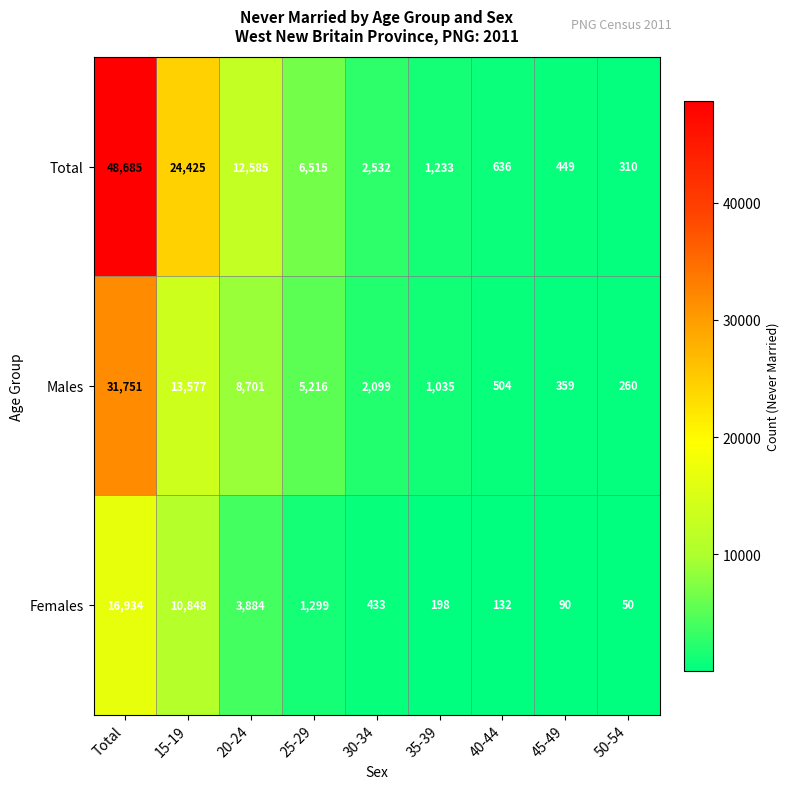

At 40-44, list the series in order from smallest to largest.

Females, Males, Total